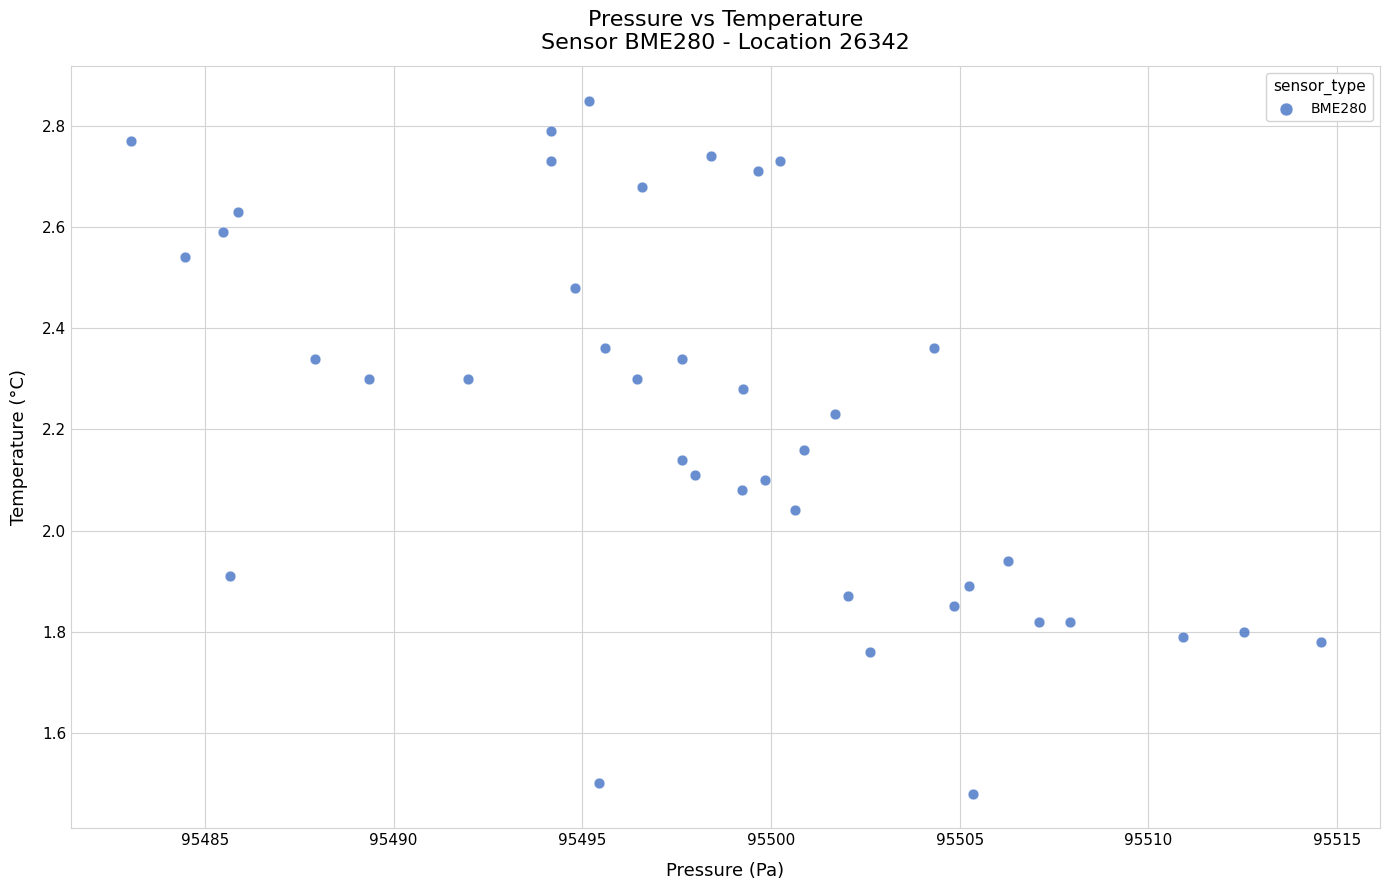

What is the range of X values (max minus min)?

31.5